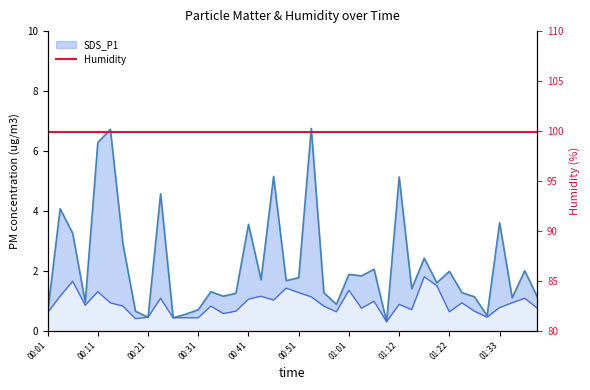

What position from the left is 01:38?

39